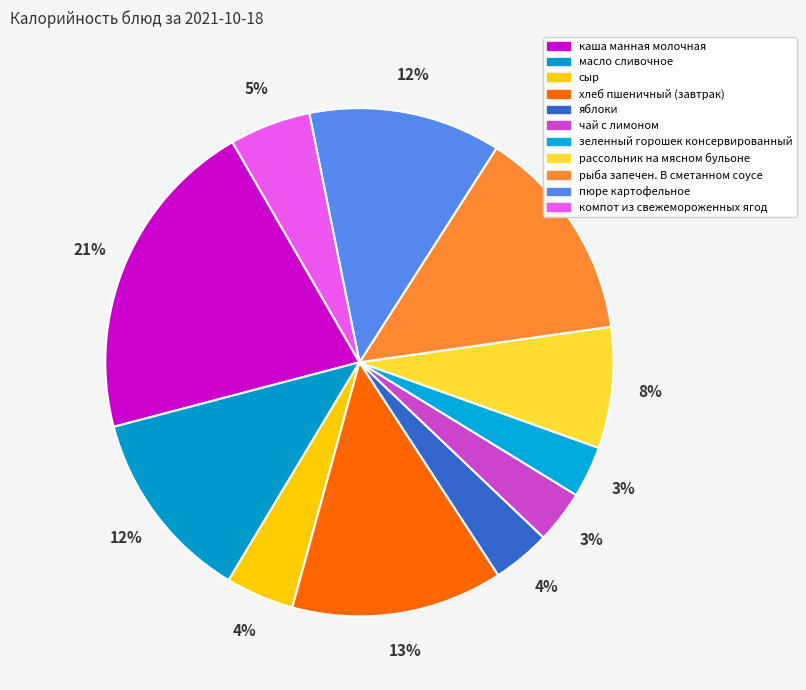

Does any single category account for the majority?

No